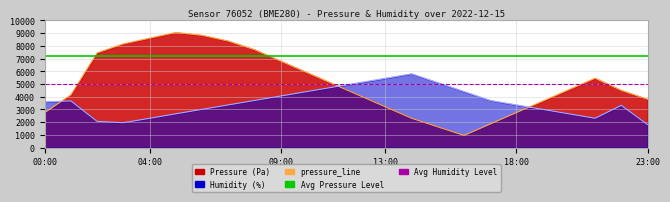

At which category is the sum across all series the highest?

06:00